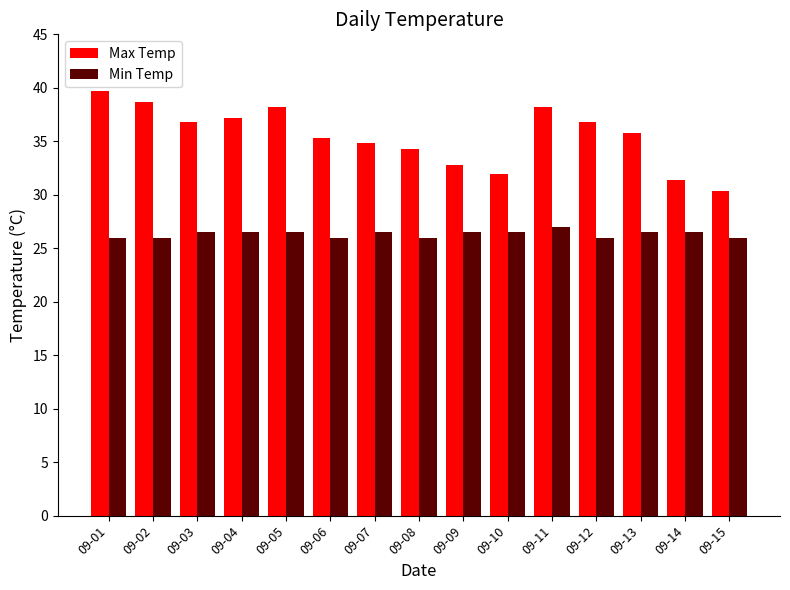

Which series has the largest total across all categories?

Max Temp